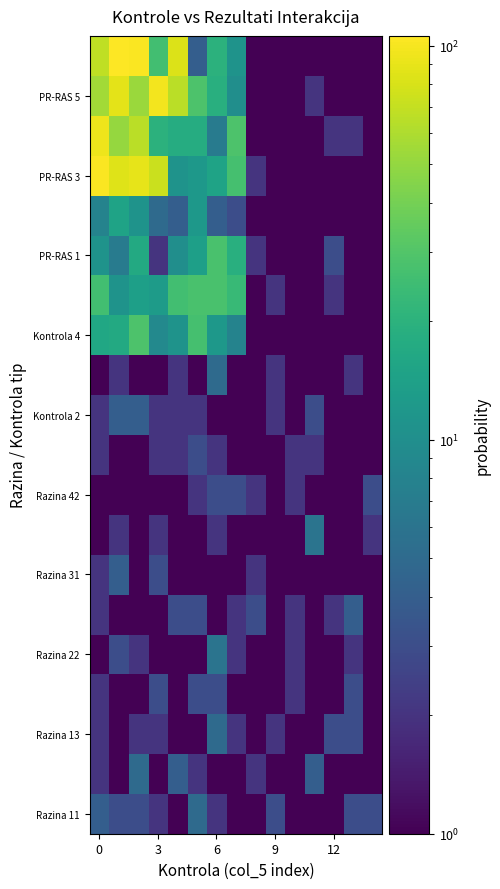

What is the minimum value shown in the chart?

0.1